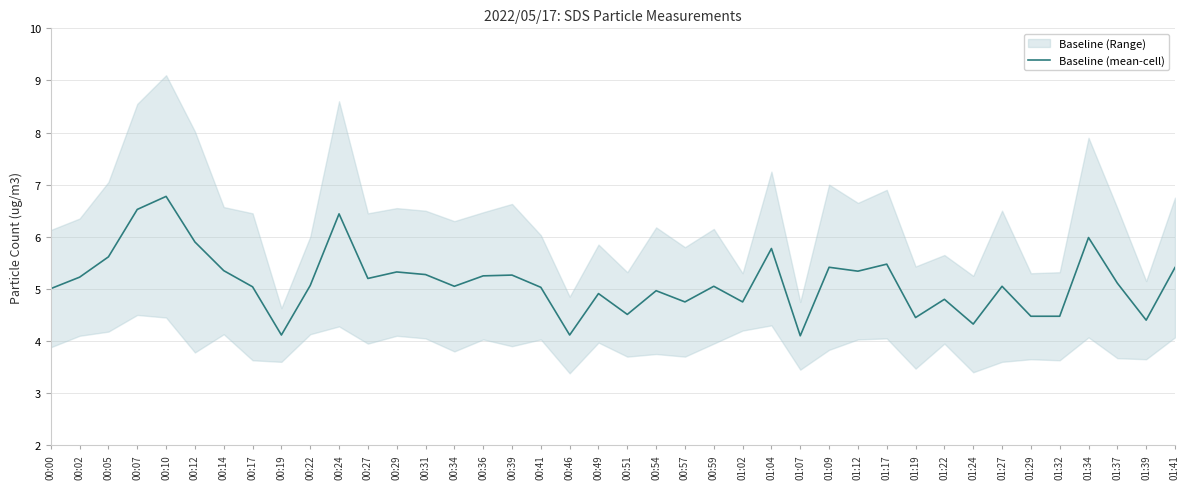

Rank the categories by value from highest to lowest.

00:10, 00:07, 00:24, 01:34, 00:12, 01:04, 00:05, 01:17, 01:09, 01:41, 00:14, 01:12, 00:29, 00:31, 00:39, 00:36, 00:02, 00:27, 01:37, 00:22, 00:59, 00:34, 01:27, 00:17, 00:41, 00:00, 00:54, 00:49, 01:22, 00:57, 01:02, 00:51, 01:29, 01:32, 01:19, 01:39, 01:24, 00:19, 00:46, 01:07